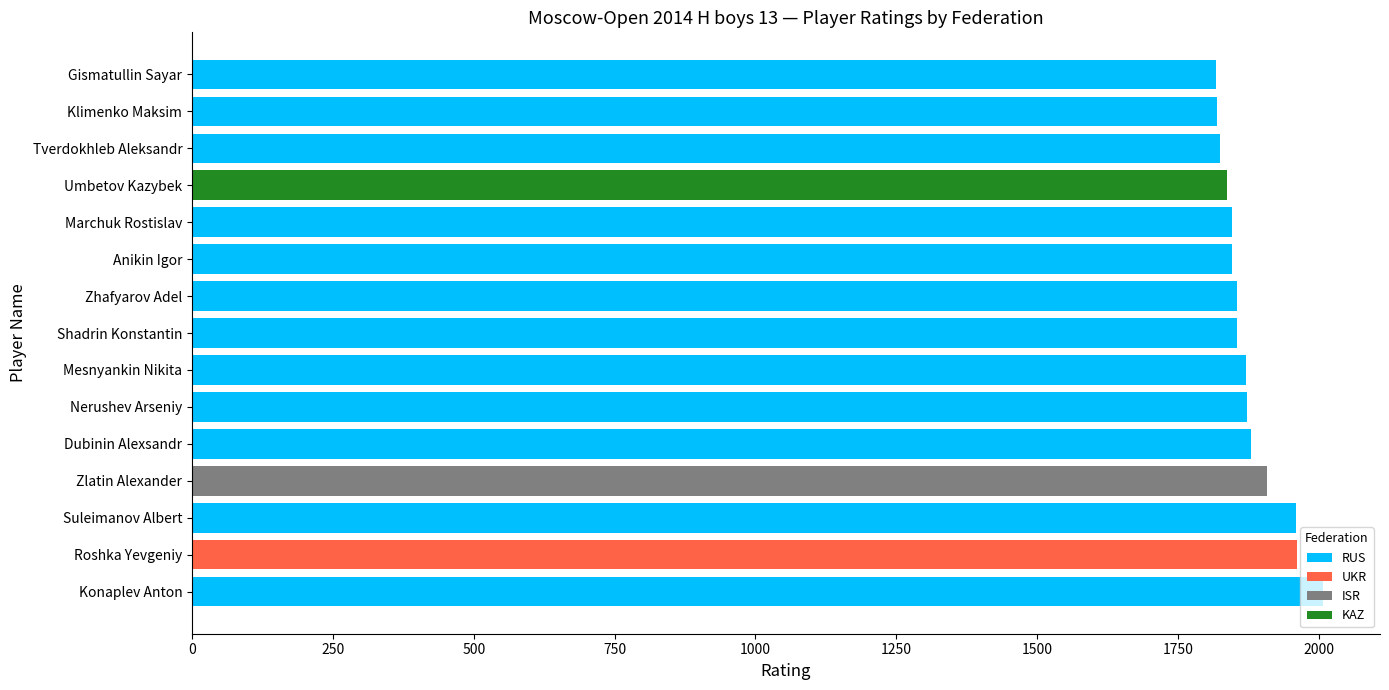

What is the sum of the RUS values at Nerushev Arseniy and Suleimanov Albert?

3832